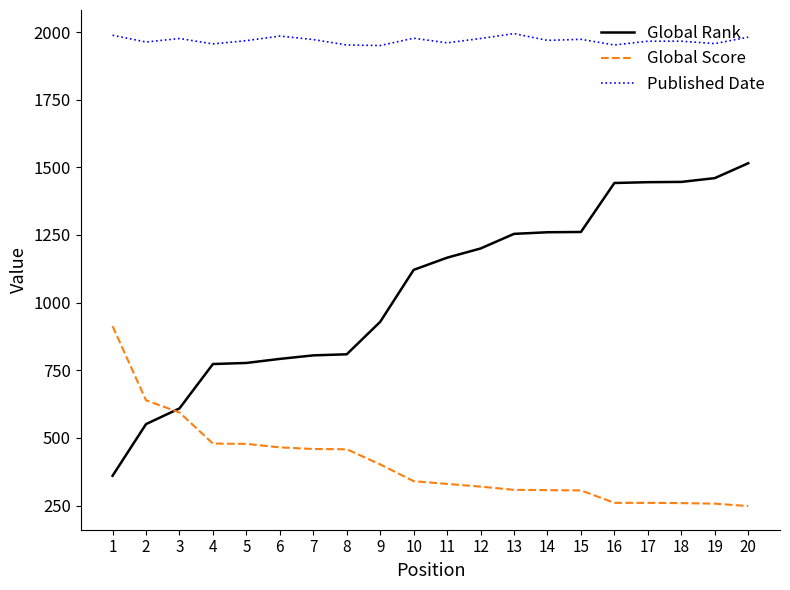

What is the approximate value of Global Score at 5?

478